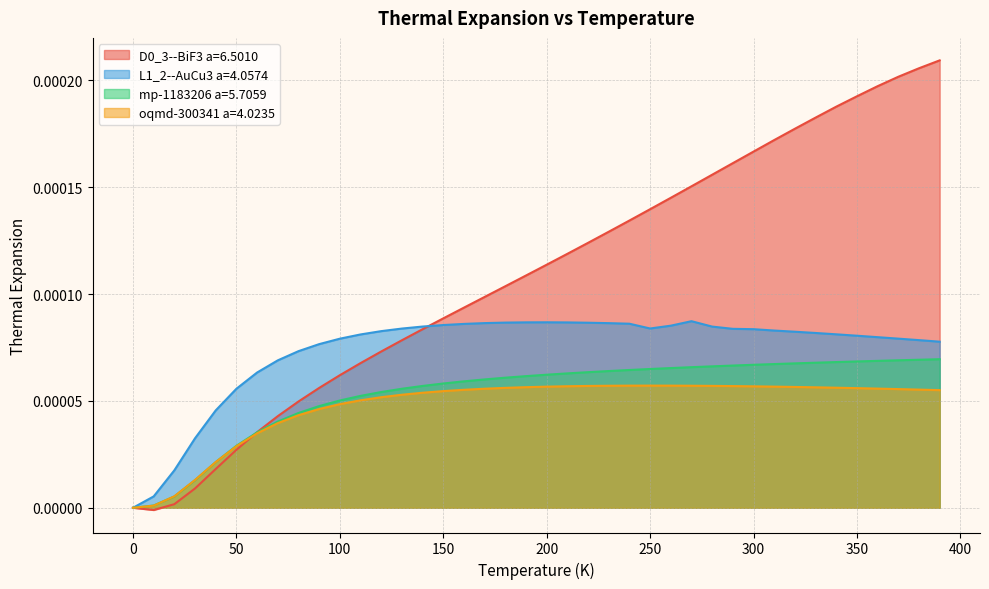

At how many categories does at least one series exceed 0?

39